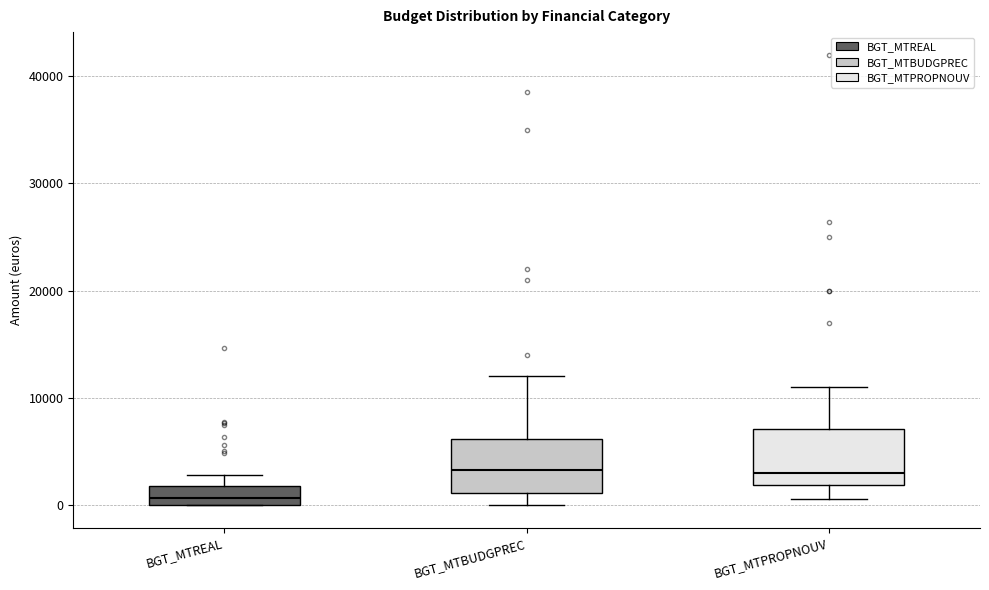

Reading left to right, read every box against the y-axis: the position of its median line, the range the box covers, and the ends of its whiskers. The values are not printed on the chart, so give them approximately, as read against the axis.

BGT_MTREAL: median 1000, box 0 to 2000, whiskers 0 to 3000
BGT_MTBUDGPREC: median 3000, box 1000 to 6000, whiskers 0 to 12000
BGT_MTPROPNOUV: median 3000, box 2000 to 7000, whiskers 1000 to 11000